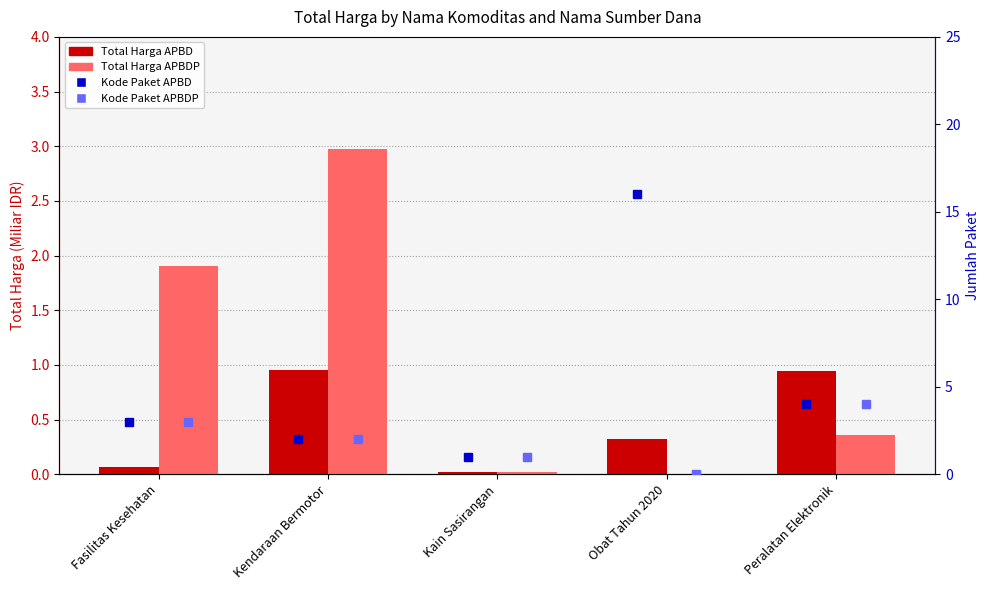

Which series has the widest spread of values?

Kode Paket (APBD)